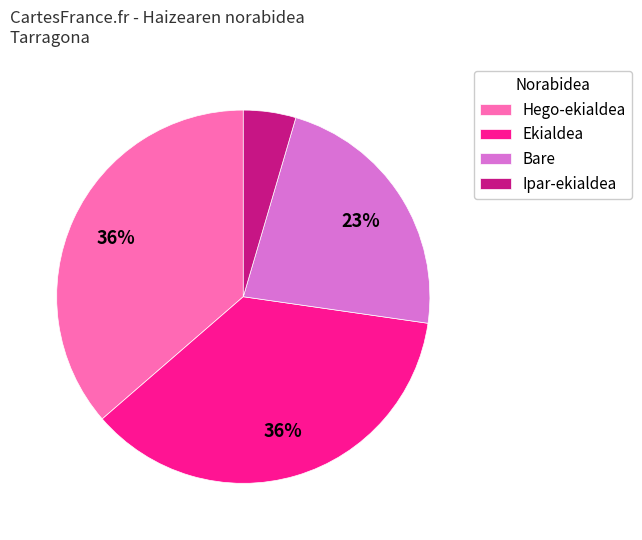

Count the number of slices in the pie.

4